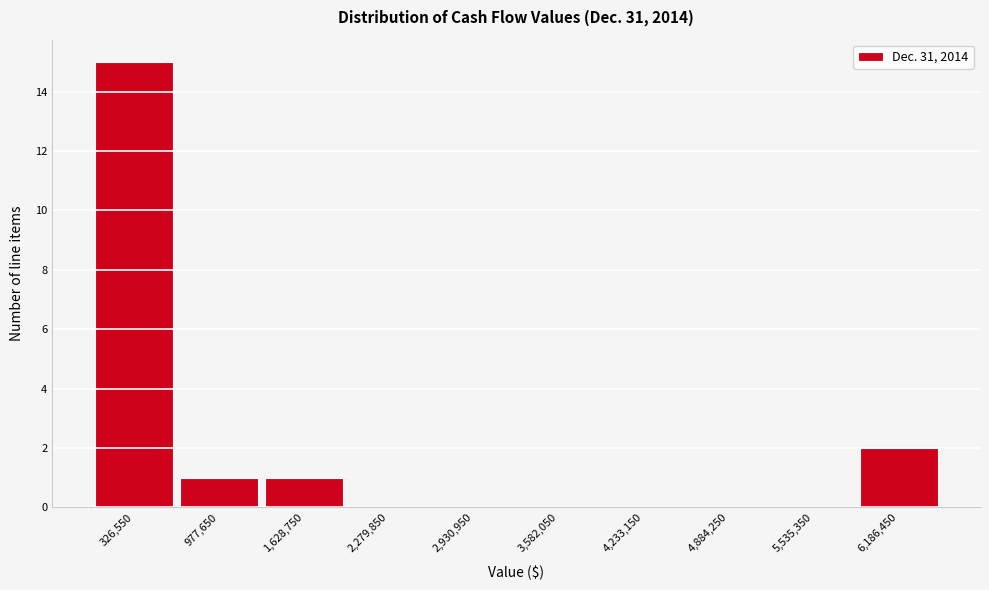

Reading left to right, list every bar in this chart as the range it spans on the x-axis followed by its height. Neither the bar edges nor the heights are printed on the chart, so give them approximately, as read against the axes.

0 to 700000: 15
700000 to 1300000: 1
1300000 to 2000000: 1
2000000 to 2600000: 0
2600000 to 3300000: 0
3300000 to 3900000: 0
3900000 to 4600000: 0
4600000 to 5200000: 0
5200000 to 5900000: 0
5900000 to 6500000: 2